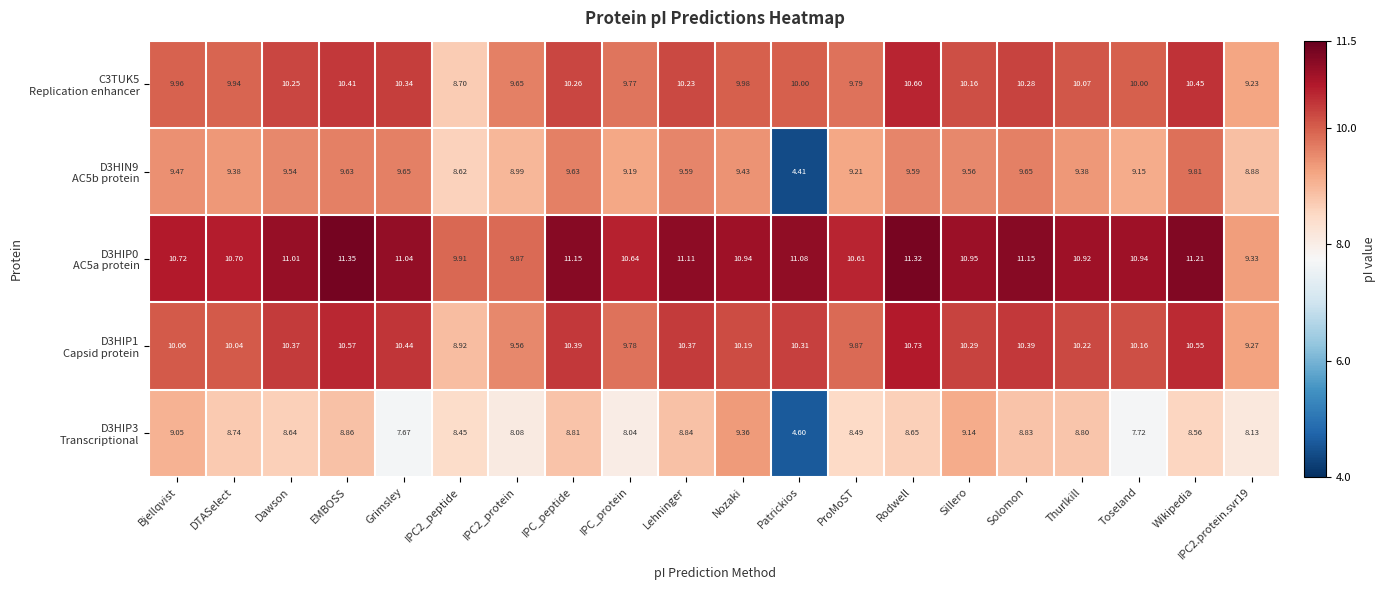

At which category is the sum across all series the highest?

Rodwell